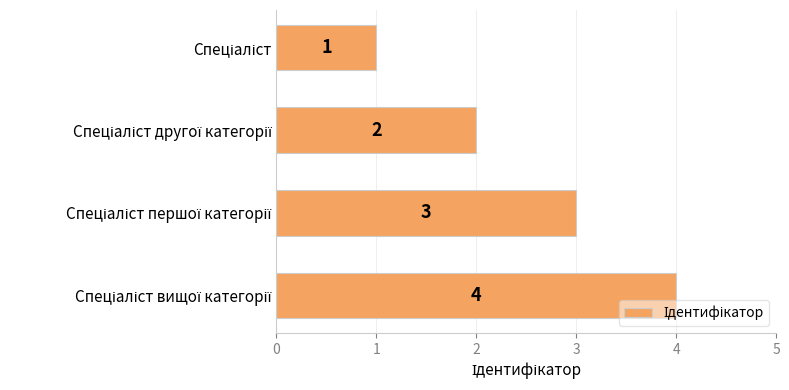

What is the difference between the maximum and minimum values?

3